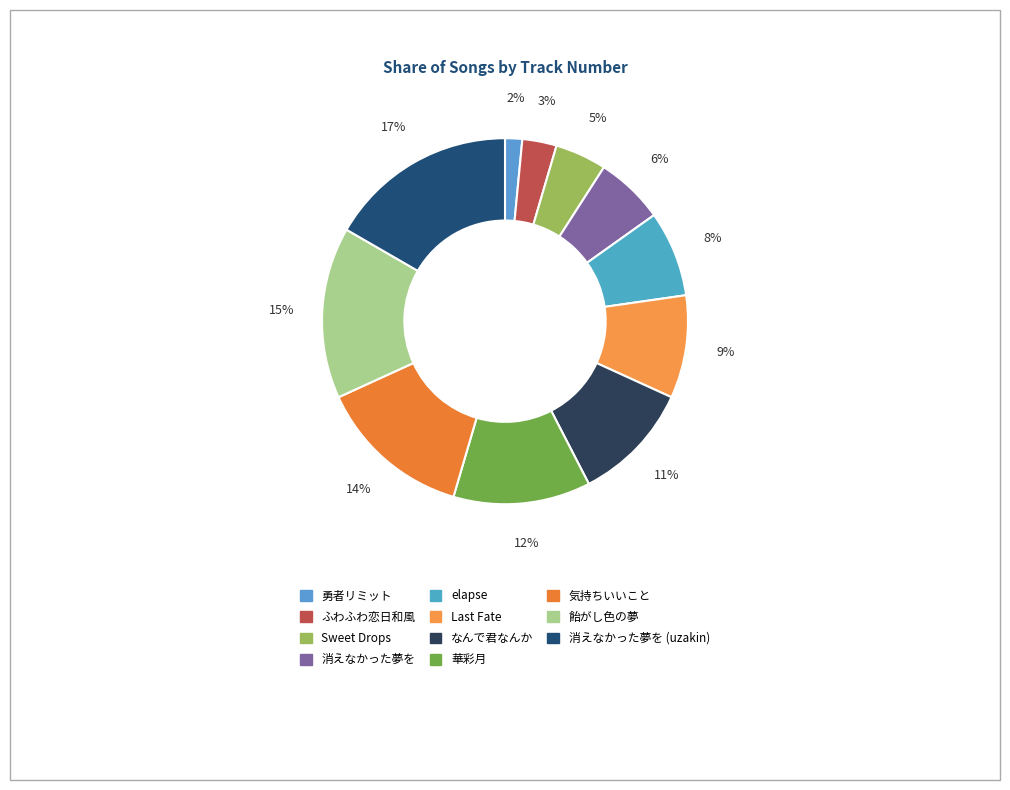

How many slices are in this pie chart?

11